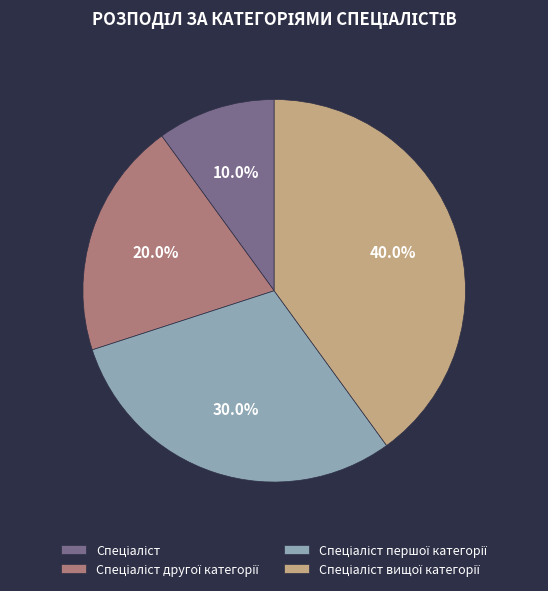

Is there any slice that represents more than half of the pie?

No